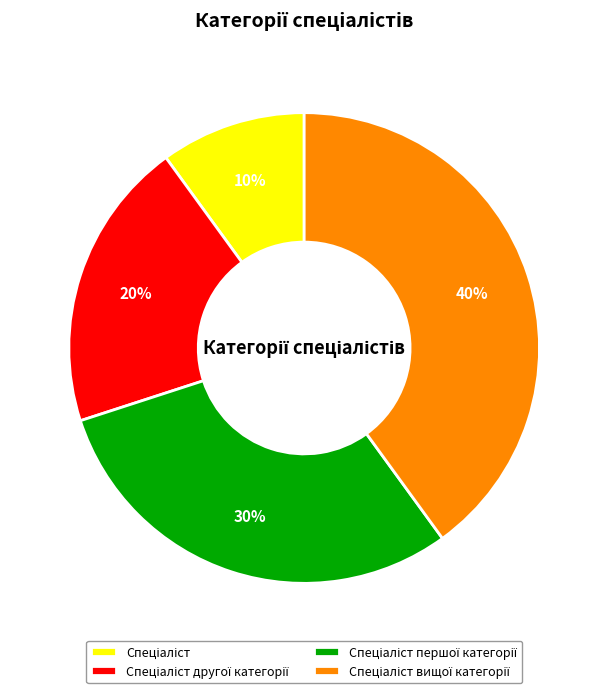

To the nearest percent, what is the difference between the largest and smallest slice percentages?

30%